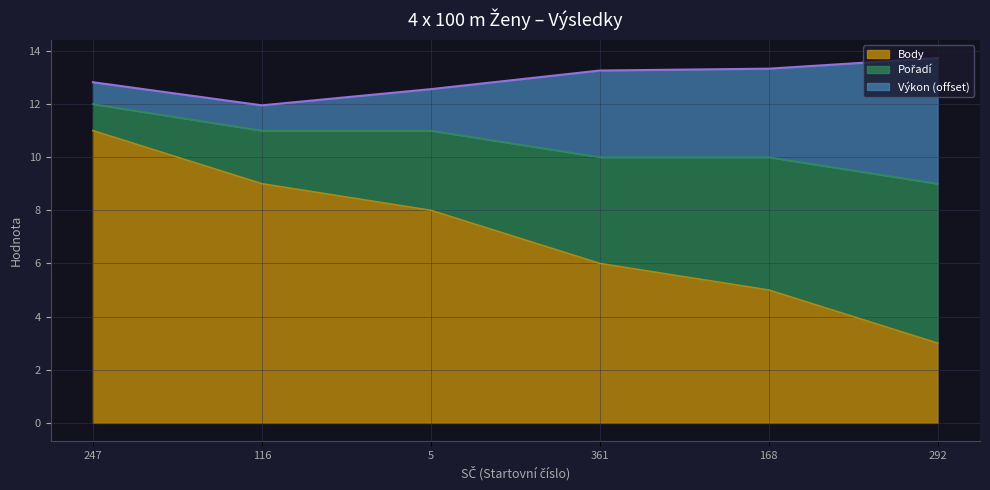

What is the lowest value of the Body series?

3.0